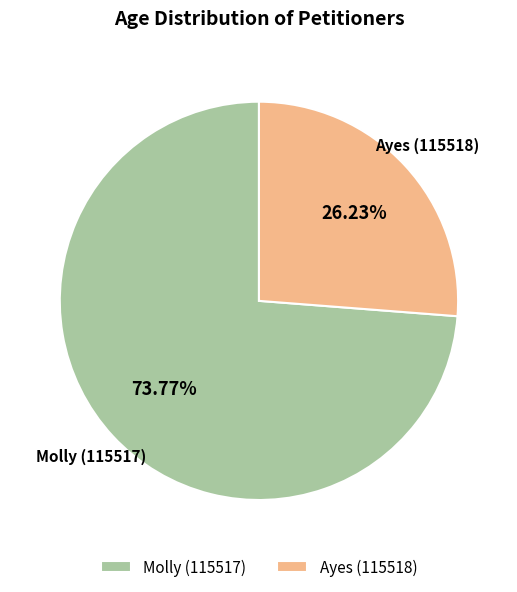

What is the ratio of the value at Molly (115517) to the value at Ayes (115518)?

2.8